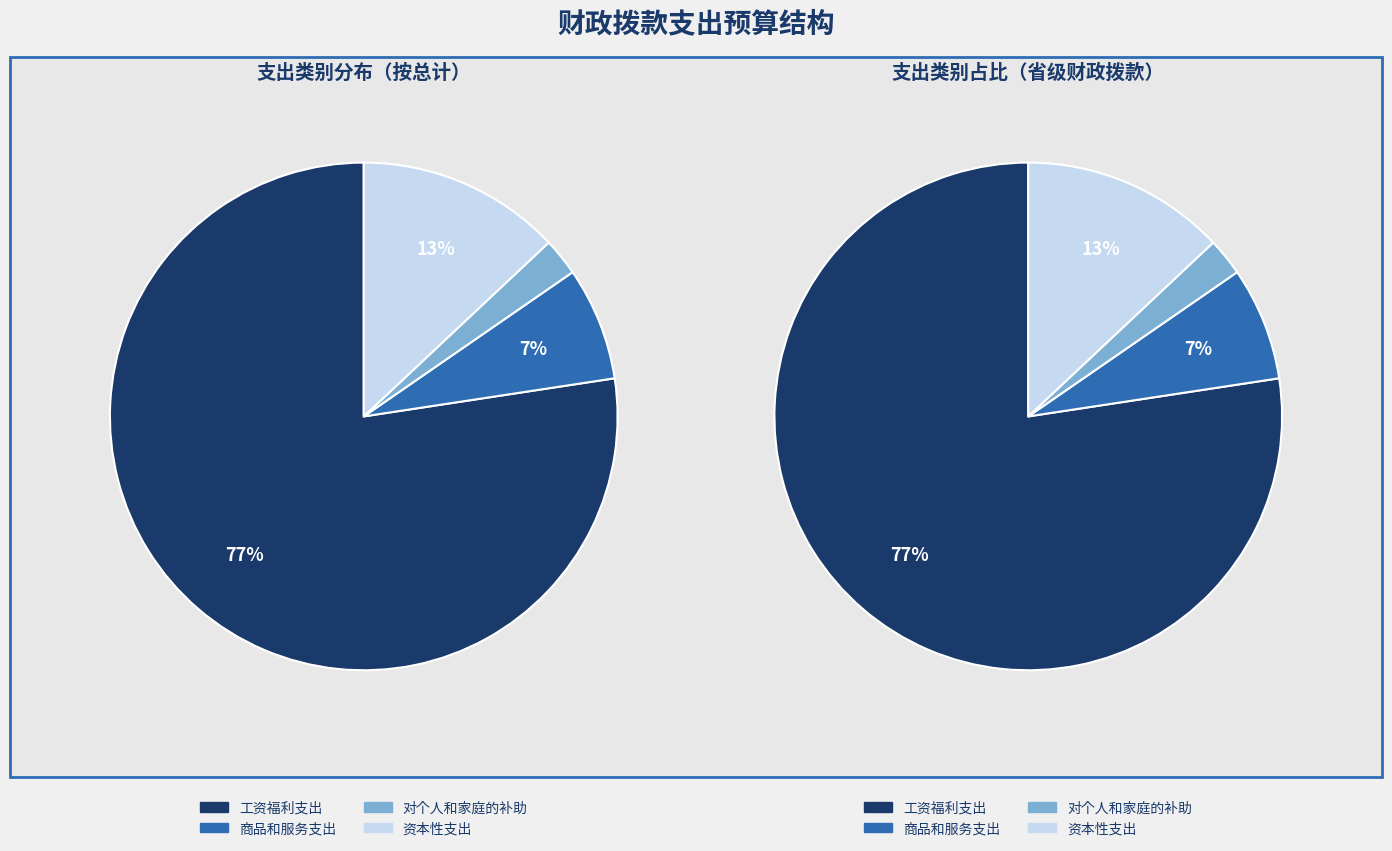

Is it true that 对个人和家庭的补助 is 2% of the pie?

True